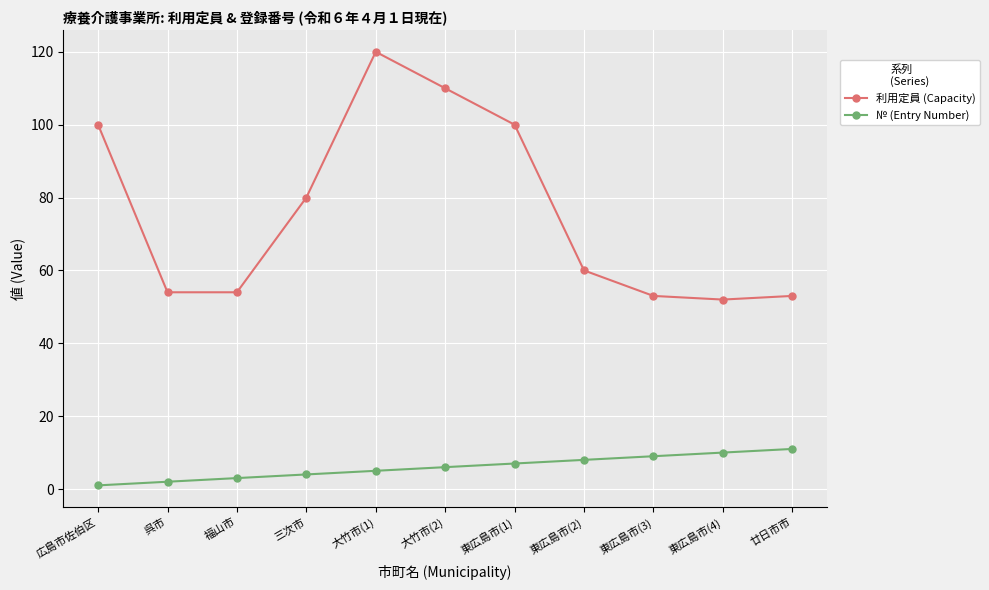

How many distinct data groups are displayed?

2